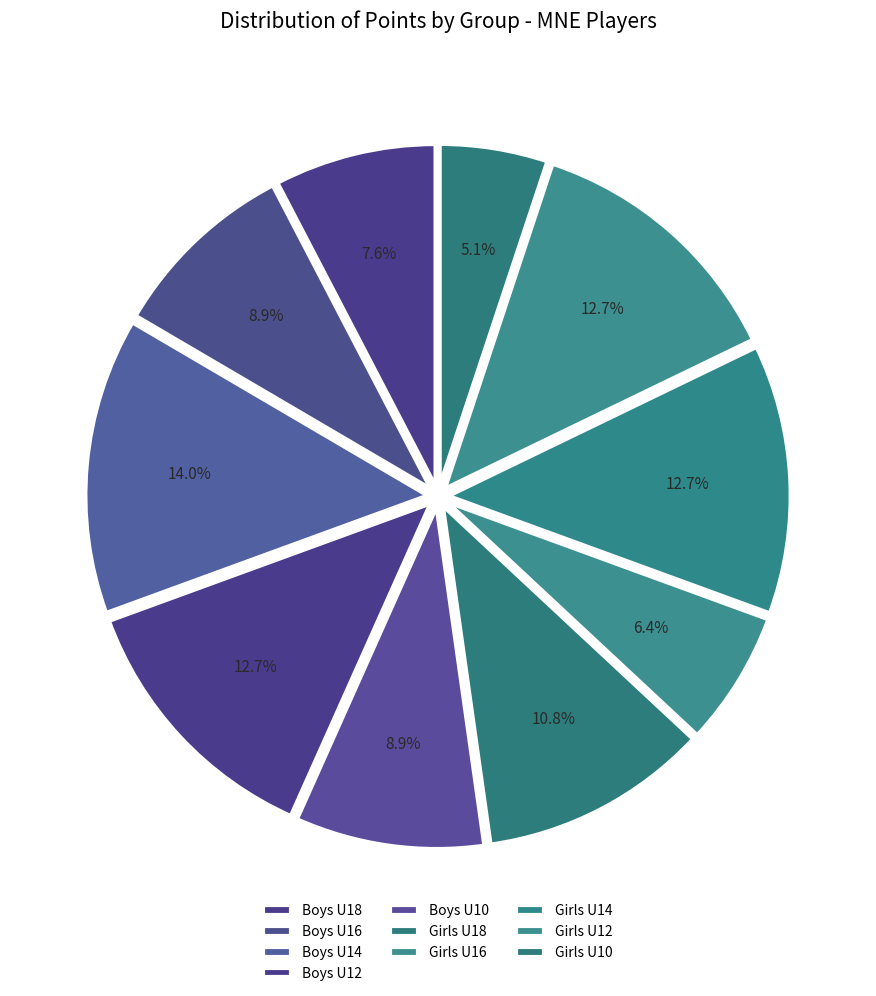

What portion of the pie excludes Boys U12?

87.3%